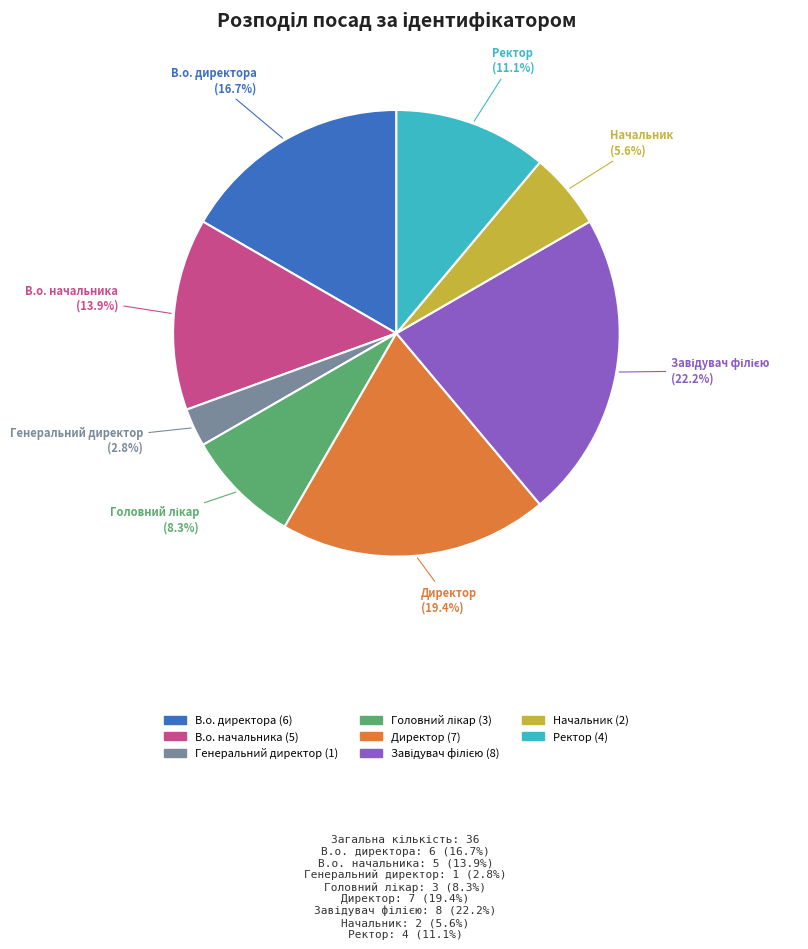

How much of the chart is everything except В.о. начальника?

86.1%